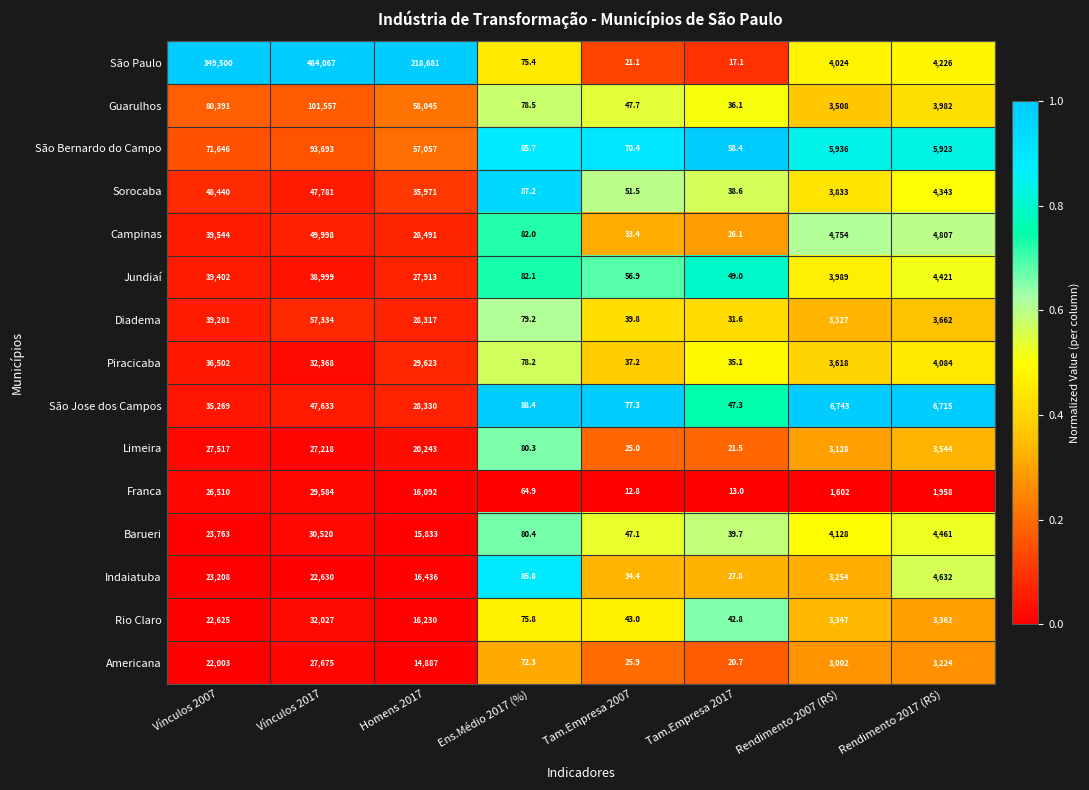

Is it true that Franca equals 1958.0 at Rendimento 2017 (R$)?

True